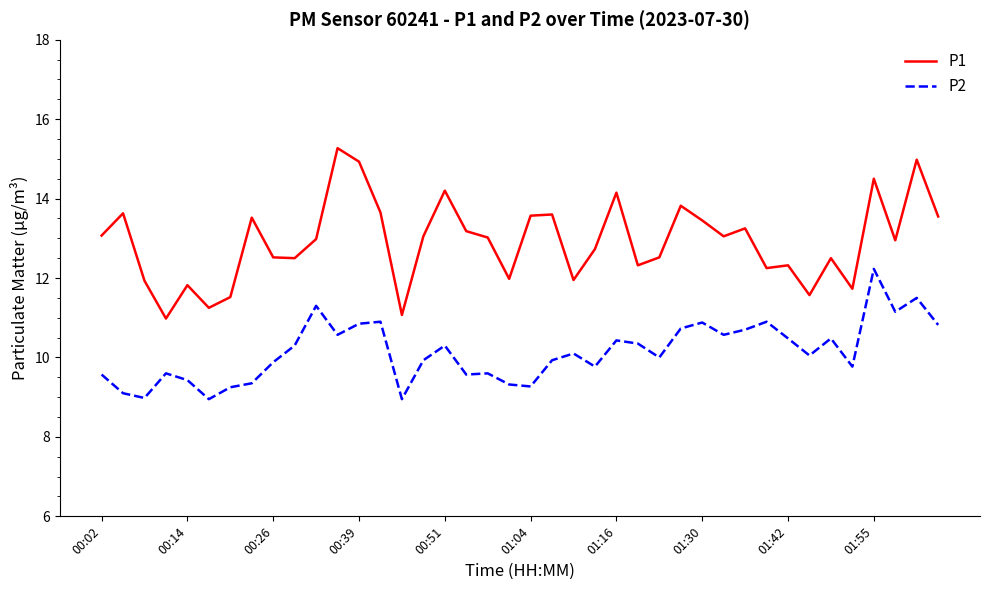

What is the maximum value shown in the chart?

15.3